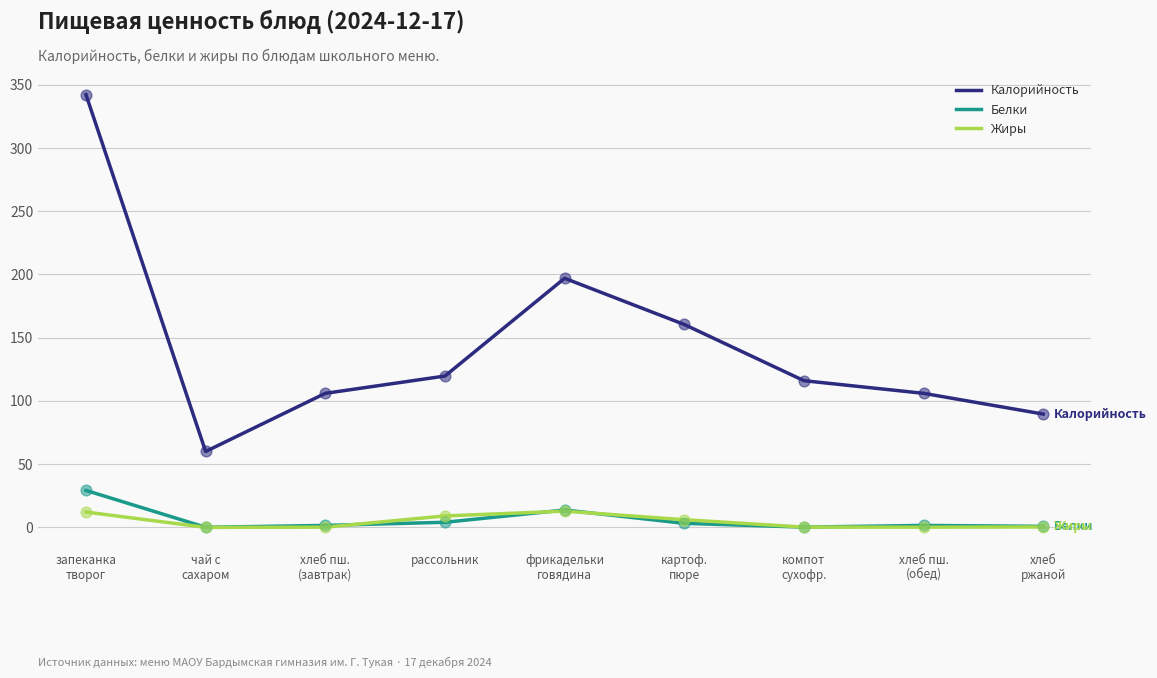

At how many categories does at least one series exceed 309?

1